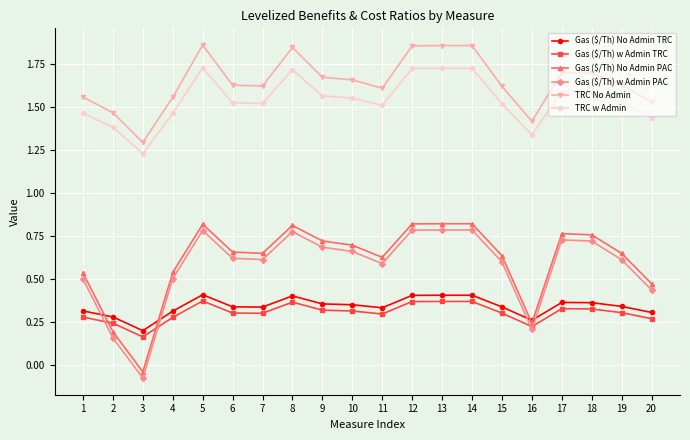

True or false: Gas ($/Th) No Admin TRC and TRC No Admin cross at least once.

False